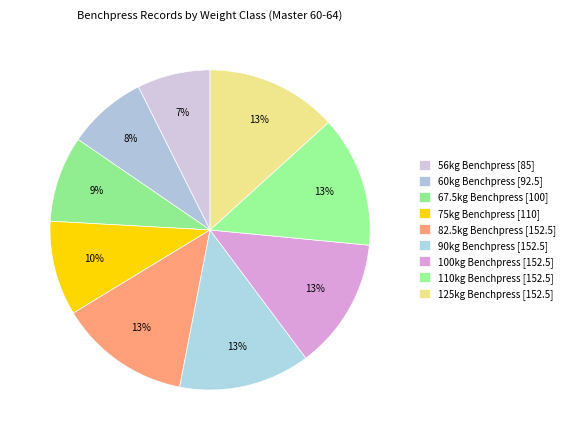

Does 60kg Benchpress account for over 50% of the chart?

No